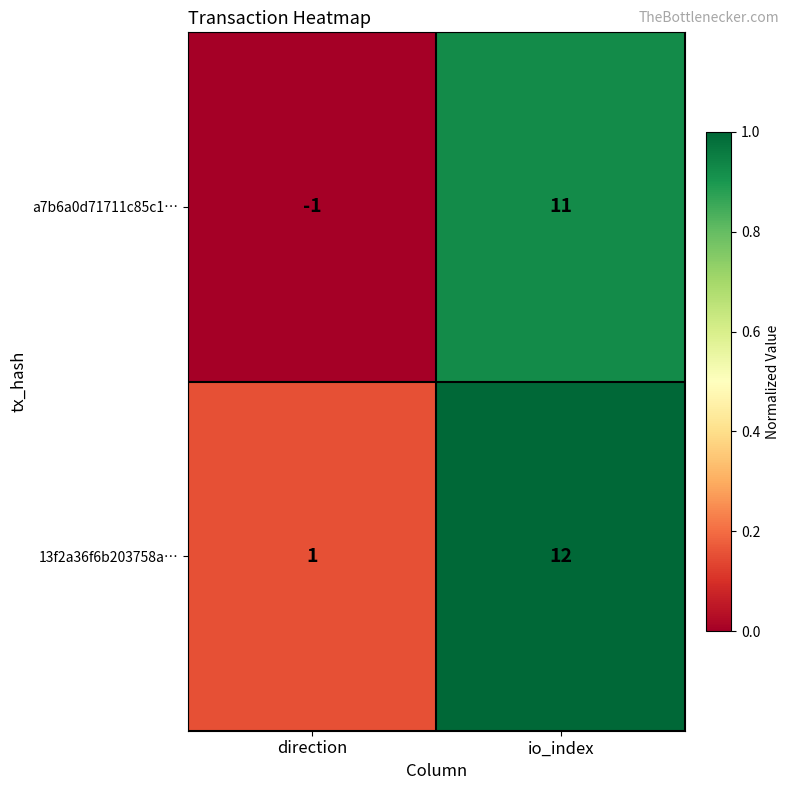

Is it true that 13f2a36f6b203758a… equals 6 at io_index?

False